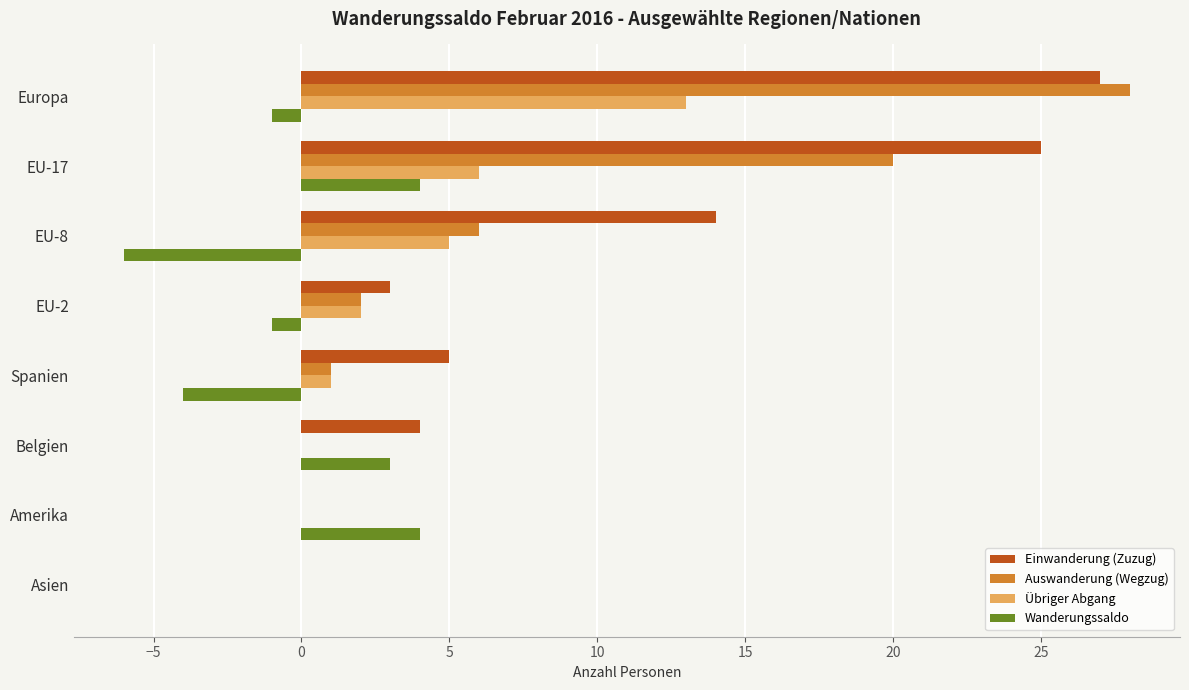

What is the greatest value displayed?

28